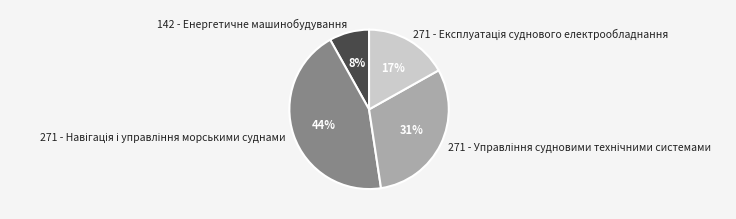

Which category has the smallest portion of the pie?

142 - Енергетичне машинобудування